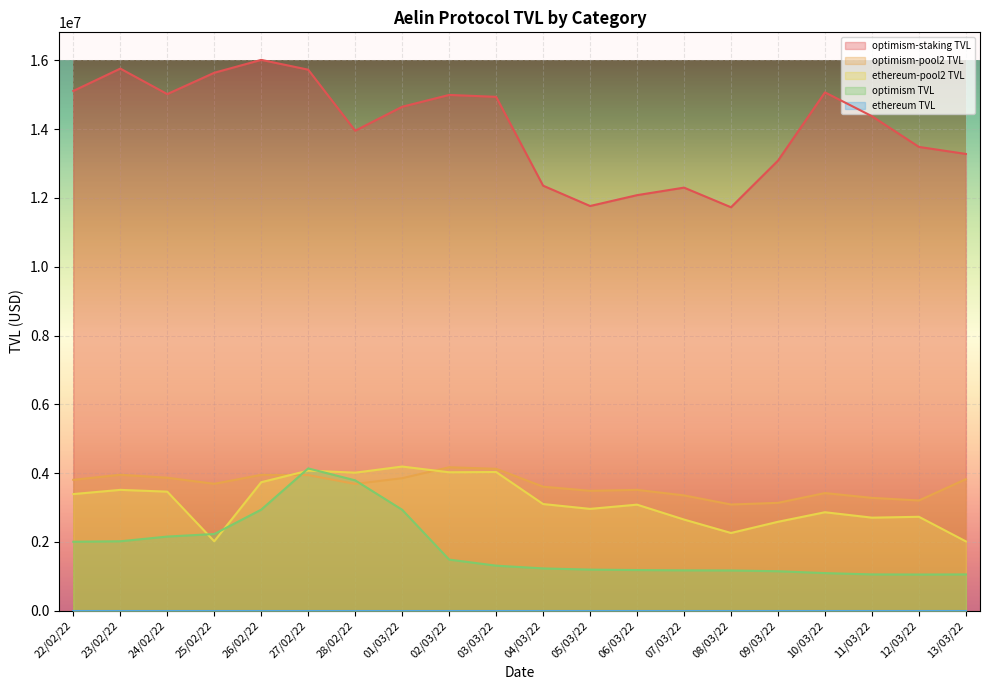

True or false: optimism TVL has a value of 3464526.7 at 22/02/22.

False